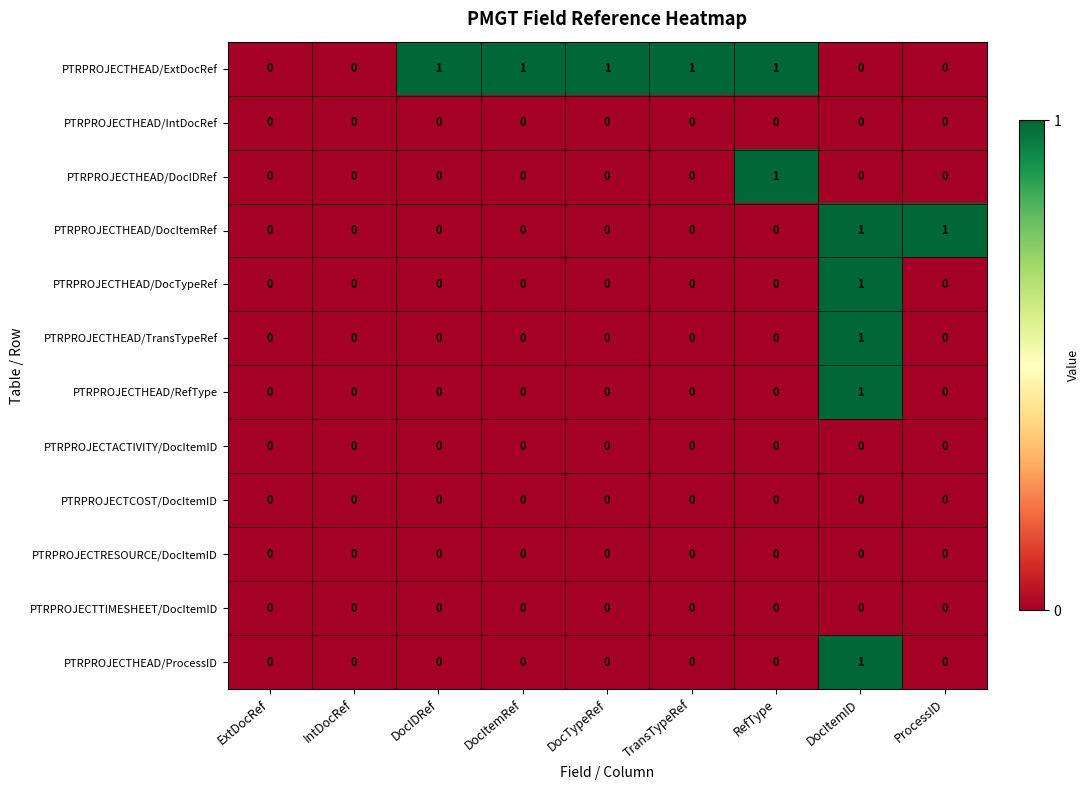

The PTRPROJECTACTIVITY/DocItemID series shows 0 at DocItemRef. True or false?

True